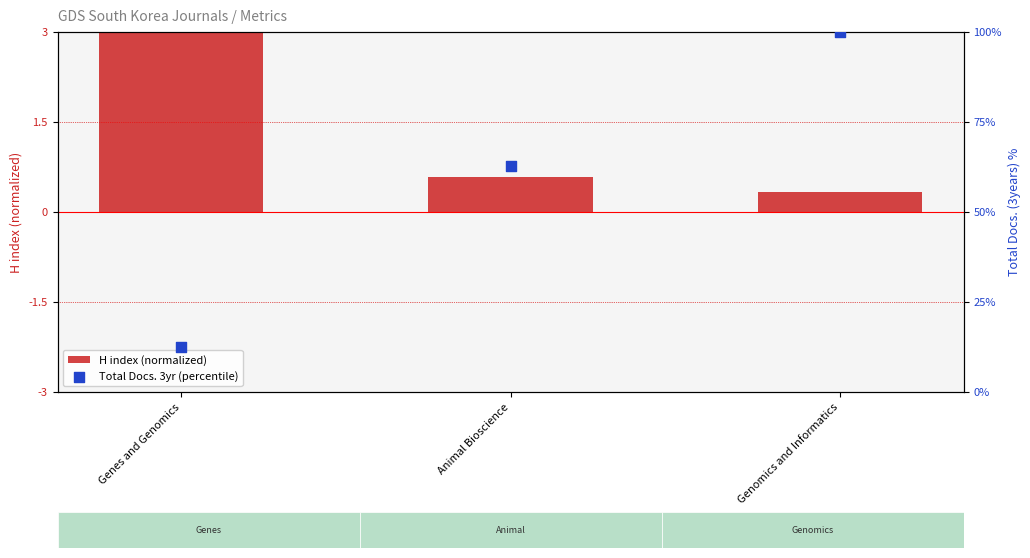

Is the value of Total Docs. 3yr (percentile) at Genomics and Informatics greater than the value of H index (normalized) at Genomics and Informatics?

Yes